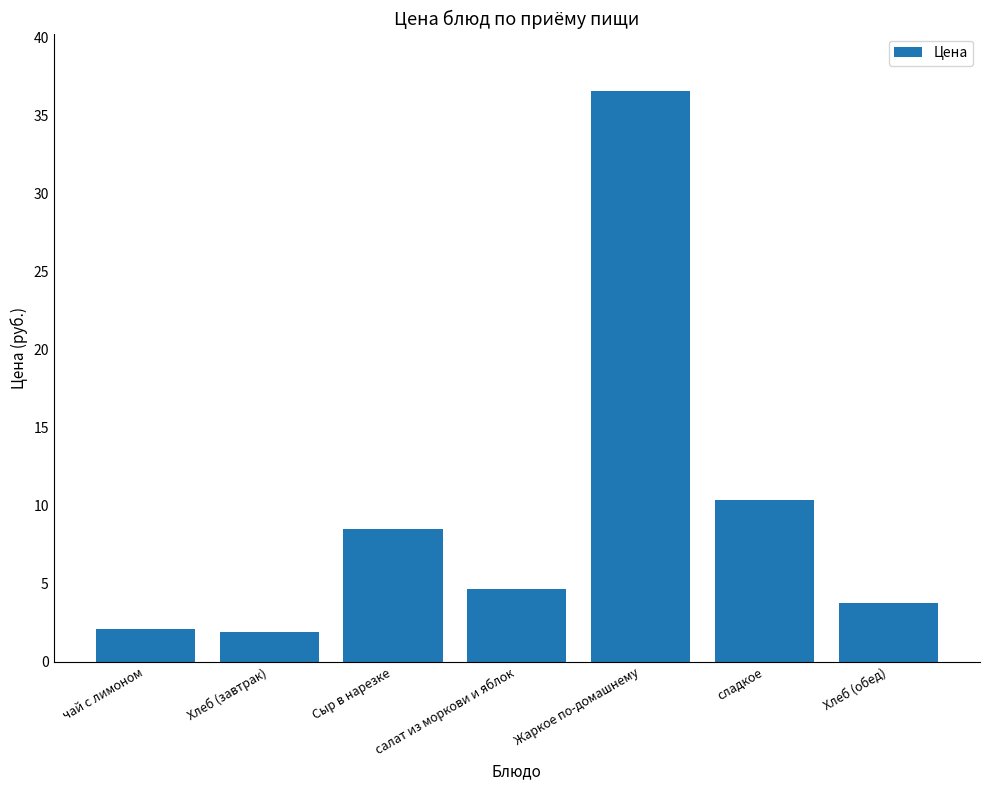

What is the difference between the maximum and minimum values?

34.7